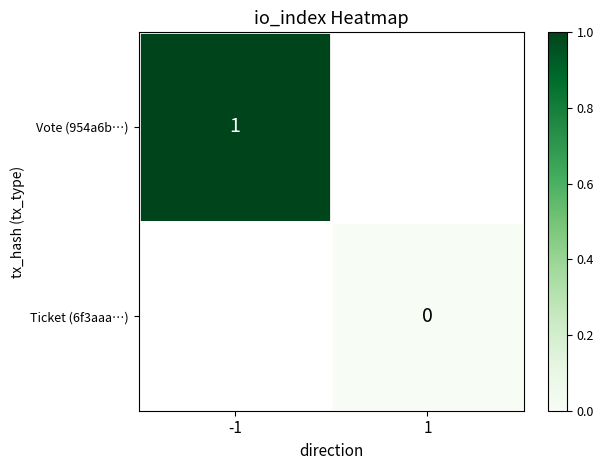

The Vote (954a6b…) series shows 2 at -1. True or false?

False